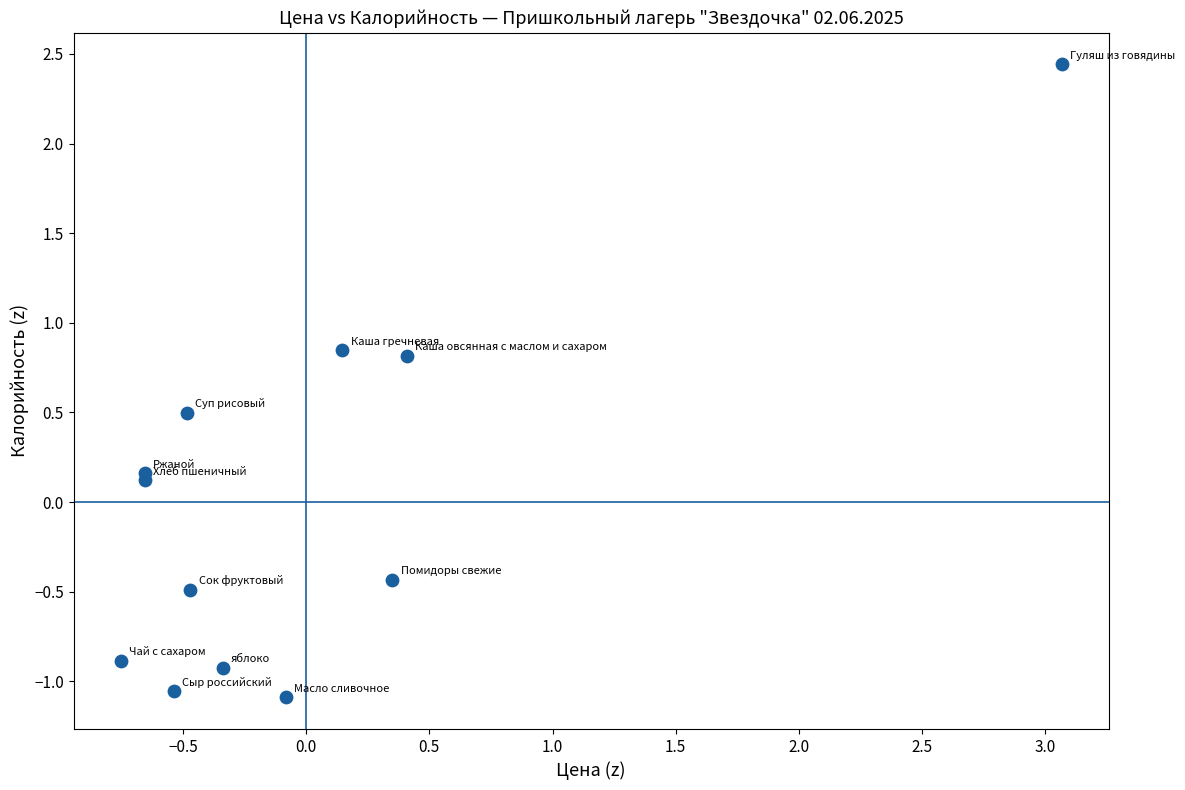

What is the range of X values (max minus min)?

3.8